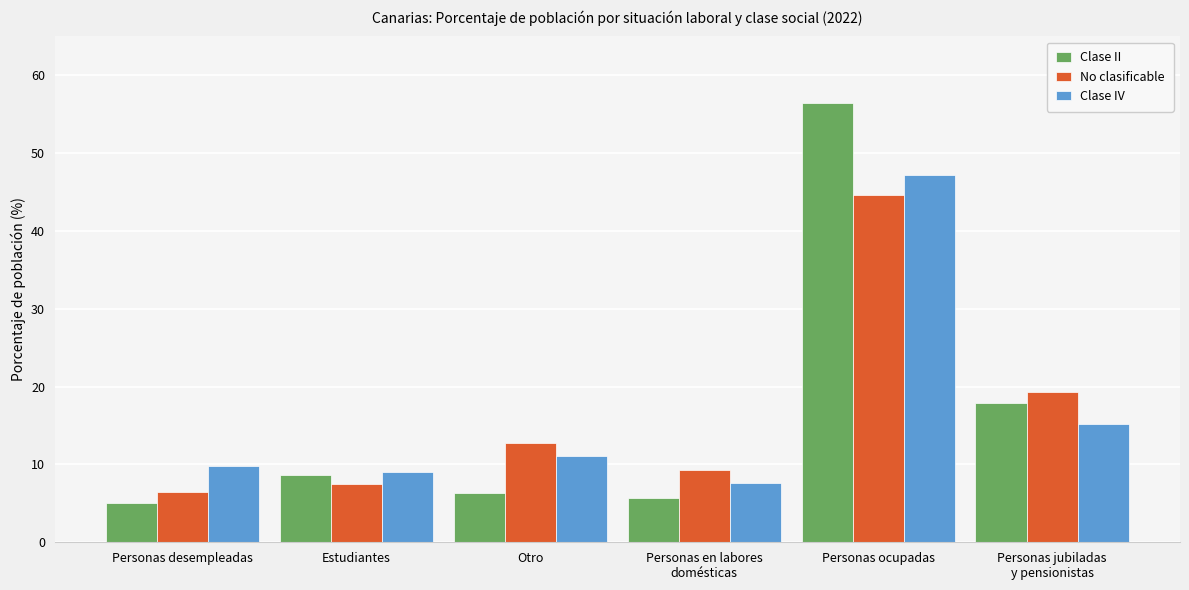

How many data points in Clase IV are above 11?

3